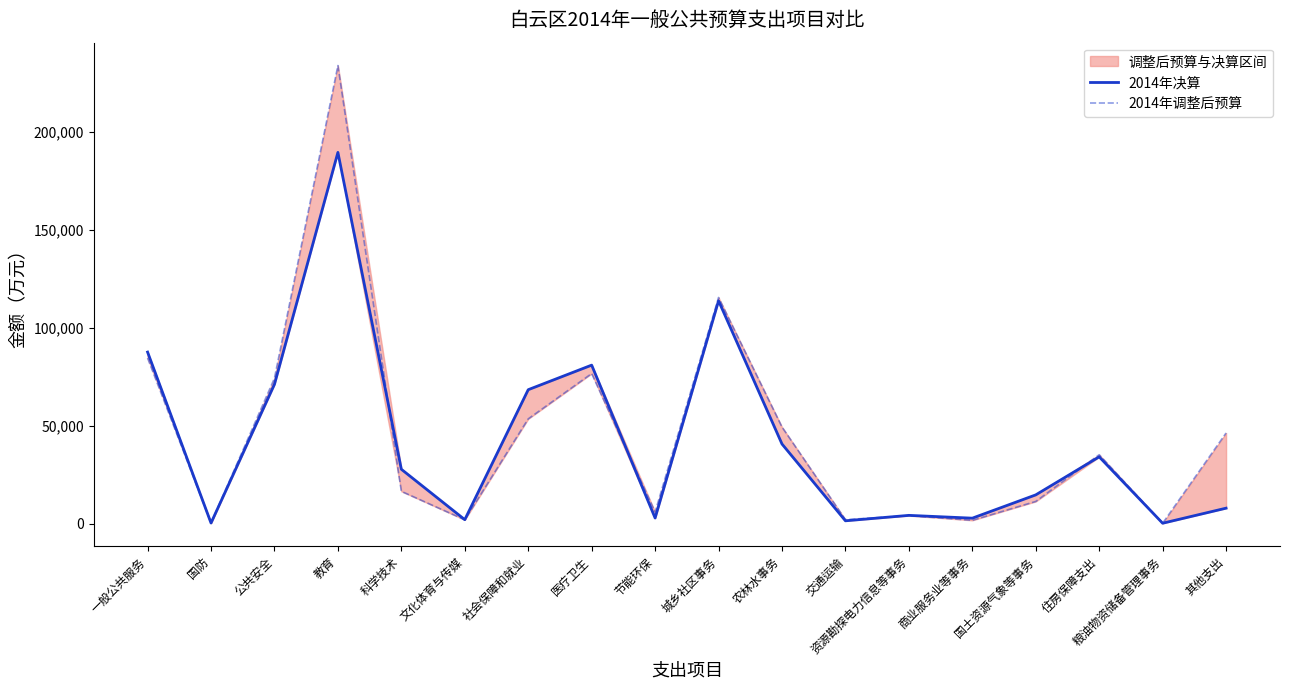

How many values in the 2014年决算 series are below 27749?

9